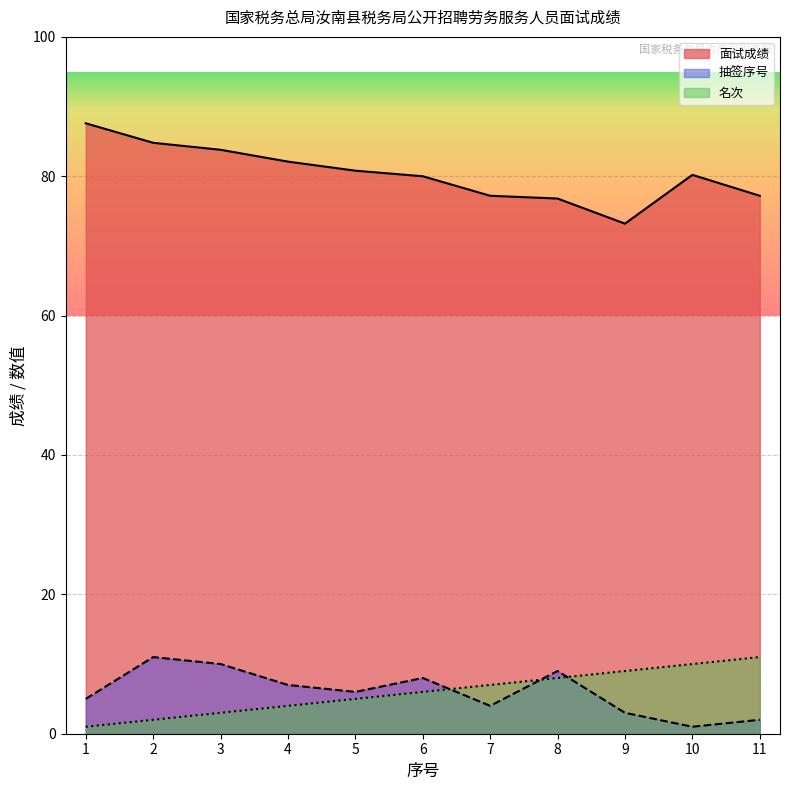

Reading left to right, transcribe all the data shown in this chart.

面试成绩: 87.6	84.8	83.8	82.1	80.8	80.0	77.2	76.8	73.2	80.2	77.2
抽签序号: 5.0	11.0	10.0	7.0	6.0	8.0	4.0	9.0	3.0	1.0	2.0
名次: 1.0	2.0	3.0	4.0	5.0	6.0	7.0	8.0	9.0	10.0	11.0